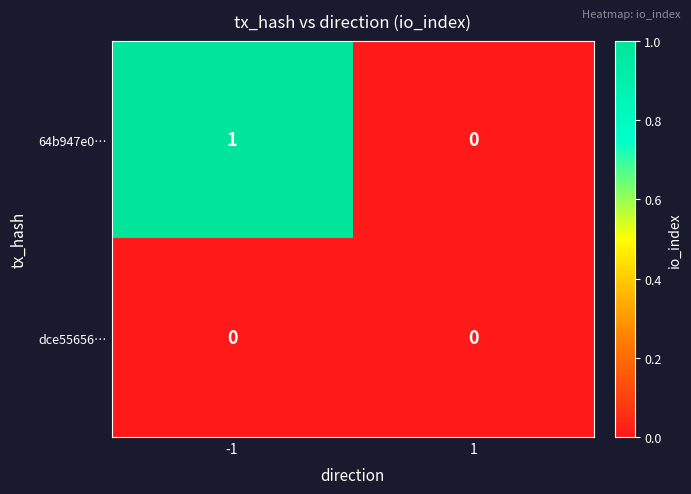

Which series has the widest spread of values?

64b947e0…